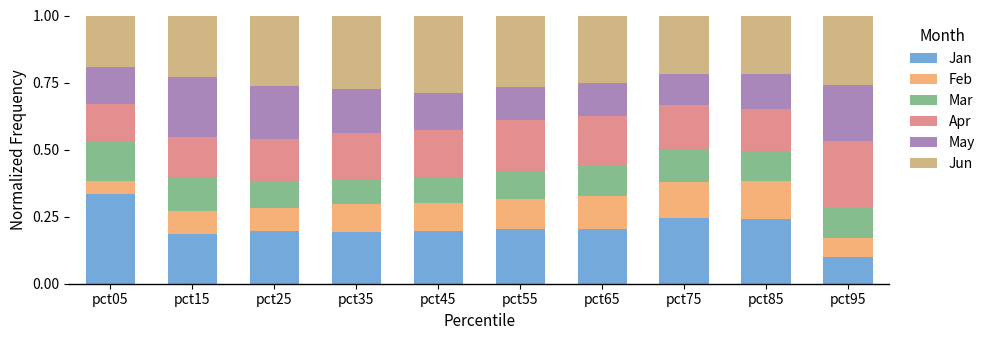

What is the total value across all series at pct35?

1.0